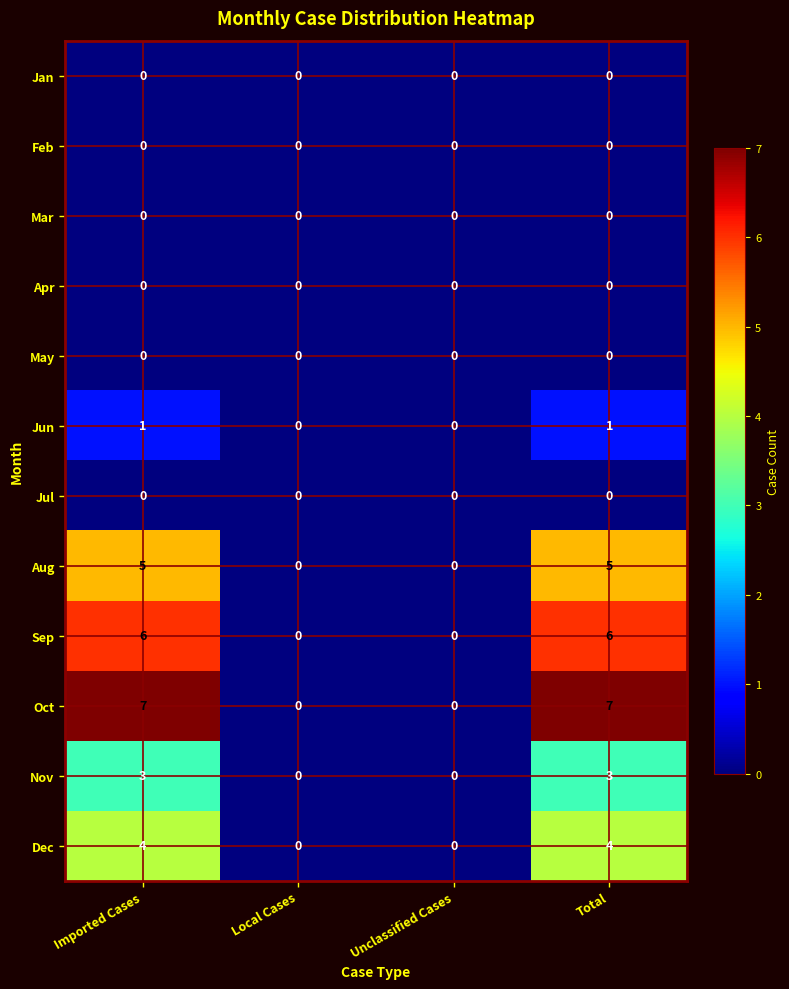

What is the difference between the Oct values at Local Cases and Imported Cases?

7